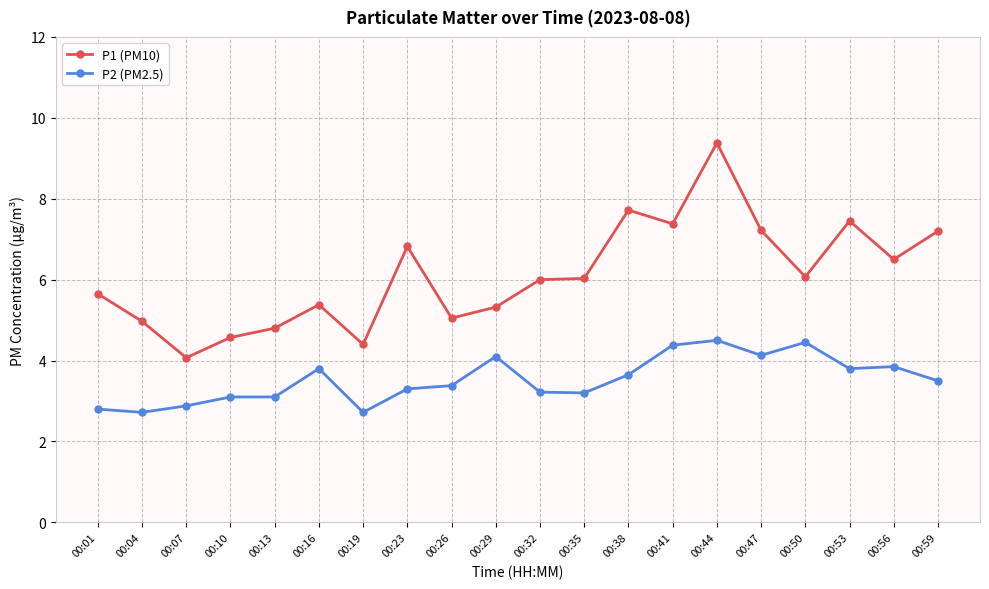

What is the difference between the maximum and minimum values in the P2 (PM2.5) series?

1.8